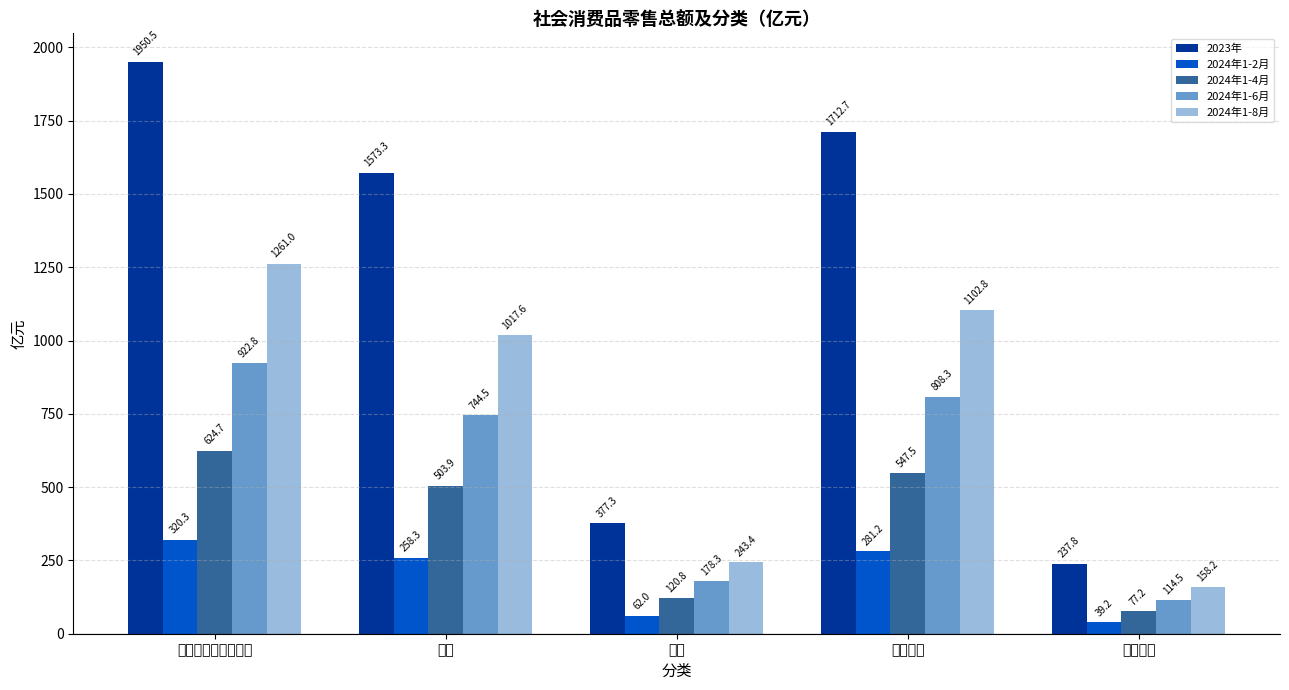

Reading right to left, extract all data points from this chart.

2023年: 餐饮收入=237.8	商品零售=1712.7	乡村=377.3	城镇=1573.3	社会消费品零售总额=1950.5
2024年1-2月: 餐饮收入=39.2	商品零售=281.2	乡村=62.0	城镇=258.3	社会消费品零售总额=320.3
2024年1-4月: 餐饮收入=77.2	商品零售=547.5	乡村=120.8	城镇=503.9	社会消费品零售总额=624.7
2024年1-6月: 餐饮收入=114.5	商品零售=808.3	乡村=178.3	城镇=744.5	社会消费品零售总额=922.8
2024年1-8月: 餐饮收入=158.2	商品零售=1102.8	乡村=243.4	城镇=1017.6	社会消费品零售总额=1261.0